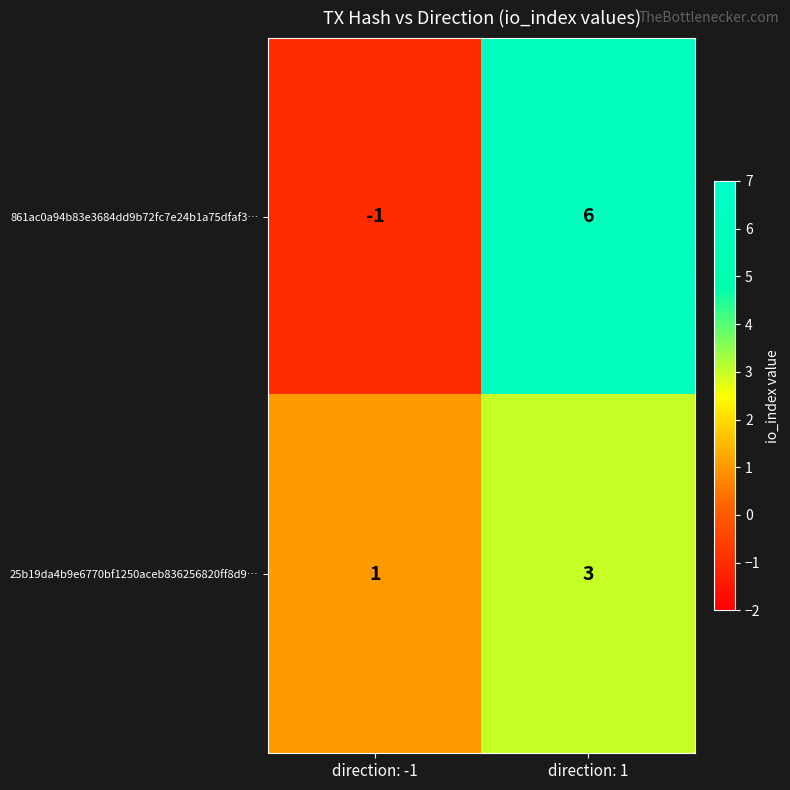

Which series has the largest total across all categories?

861ac0a94b83e3684dd9b72fc7e24b1a75dfaf3…